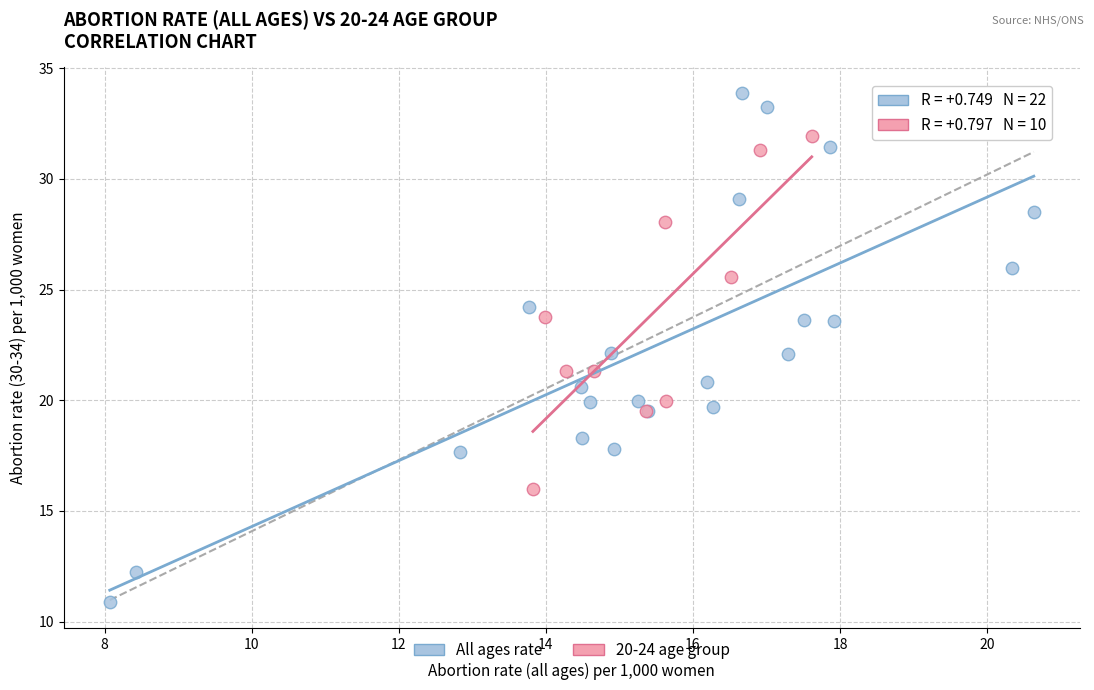

Which series has the widest spread of Y values?

All ages rate